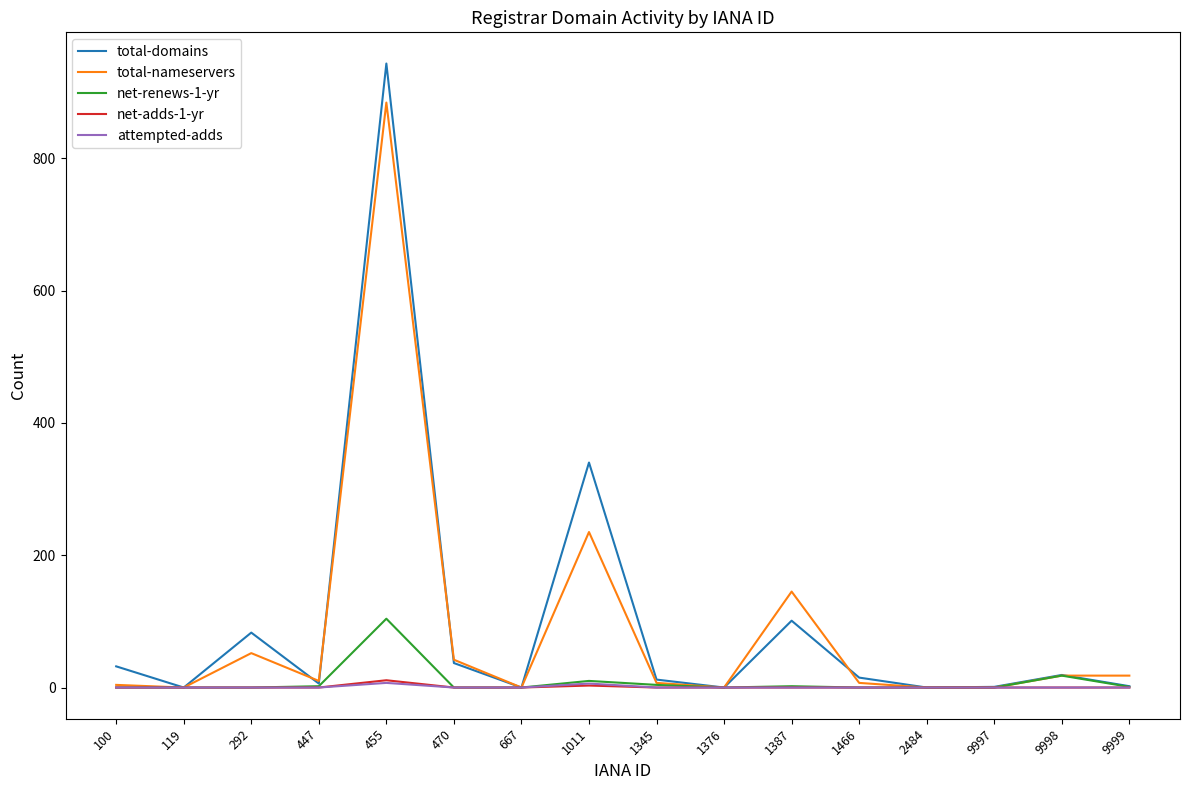

What is the difference between the maximum and minimum values in the net-renews-1-yr series?

104